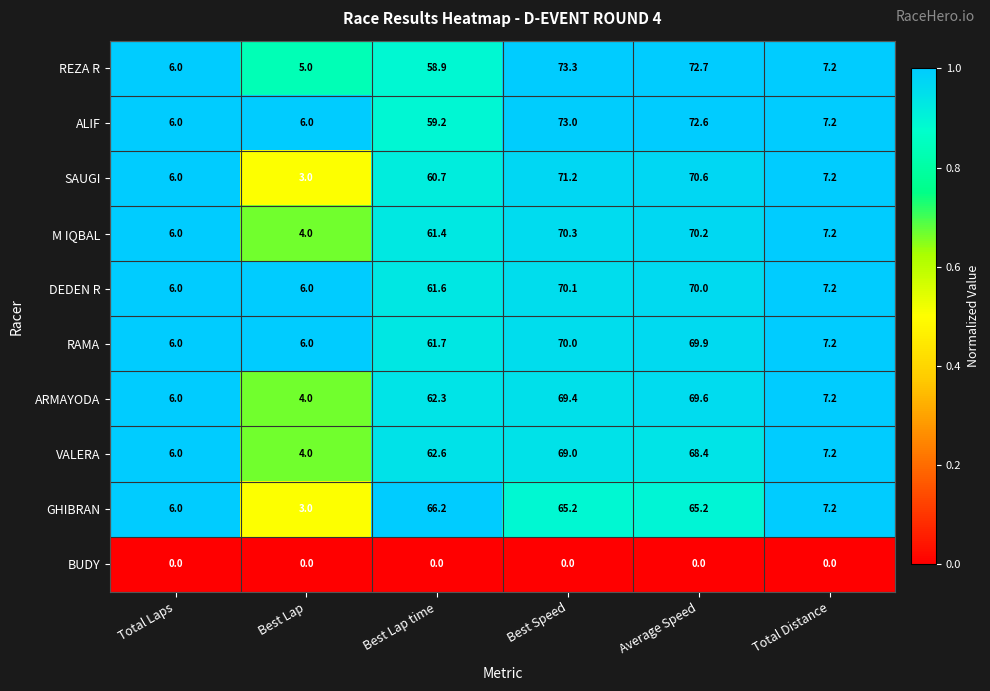

The SAUGI series shows 4.2 at Total Laps. True or false?

False